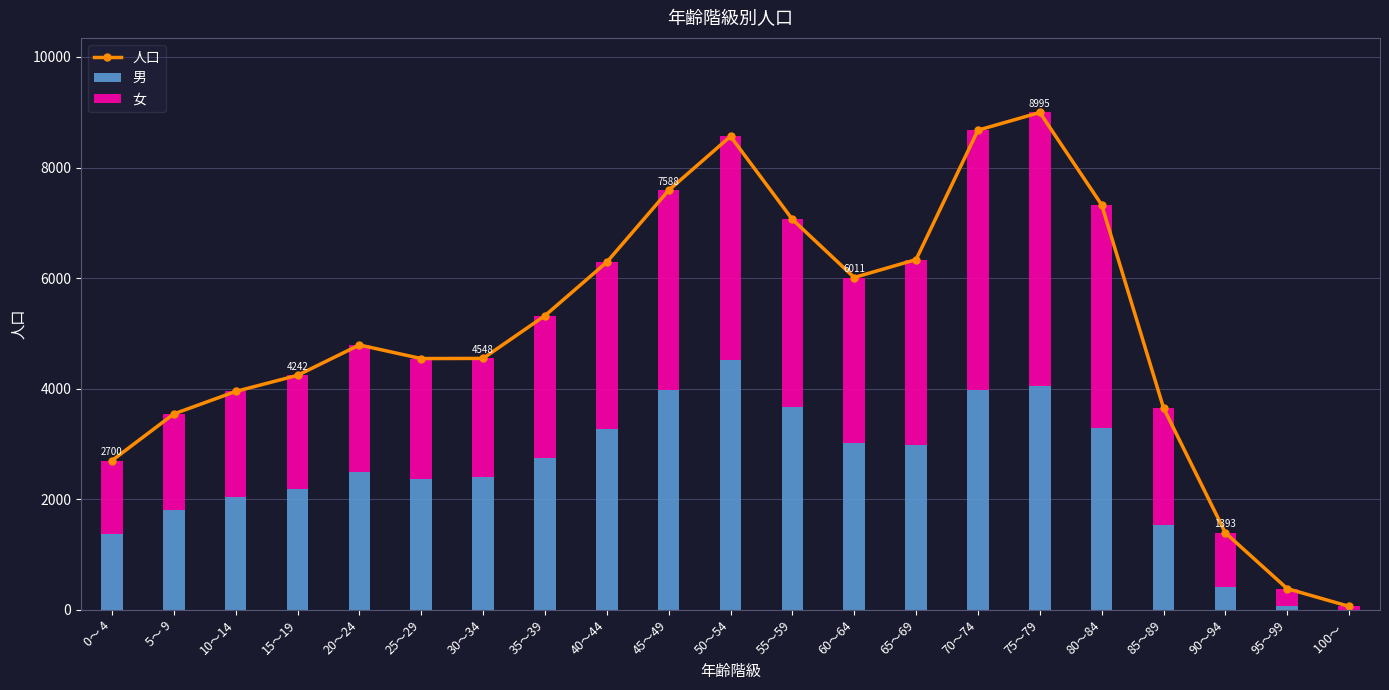

List the series in order of their peak value, lowest first.

男, 女, 人口